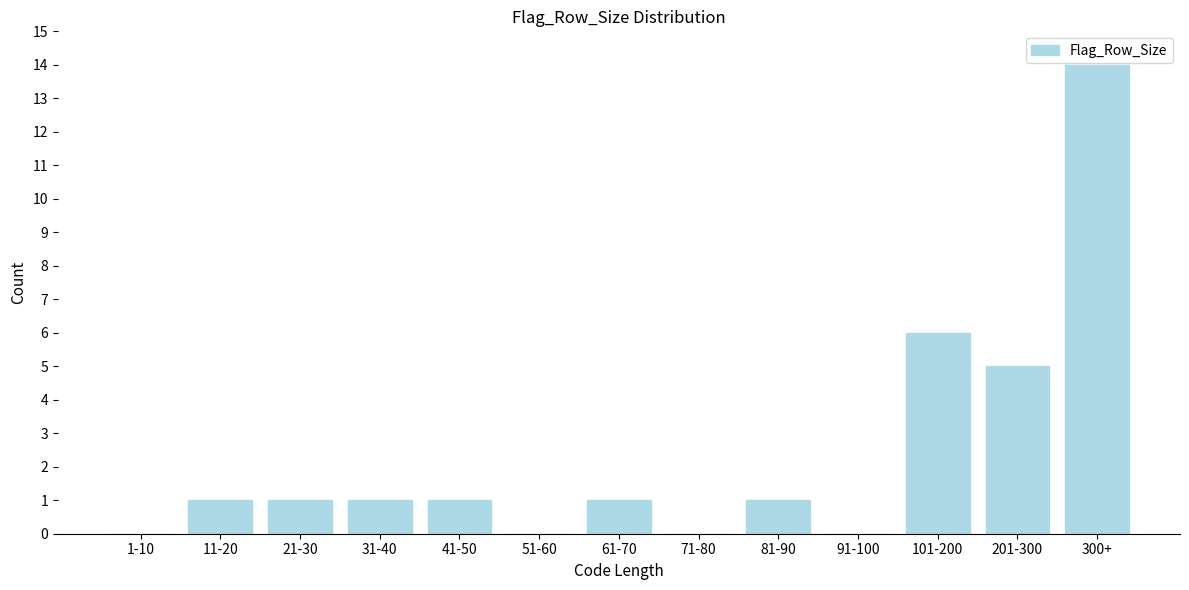

Reading left to right, what are all the values shown in this chart?

1-10=0	11-20=1	21-30=1	31-40=1	41-50=1	51-60=0	61-70=1	71-80=0	81-90=1	91-100=0	101-200=6	201-300=5	300+=14